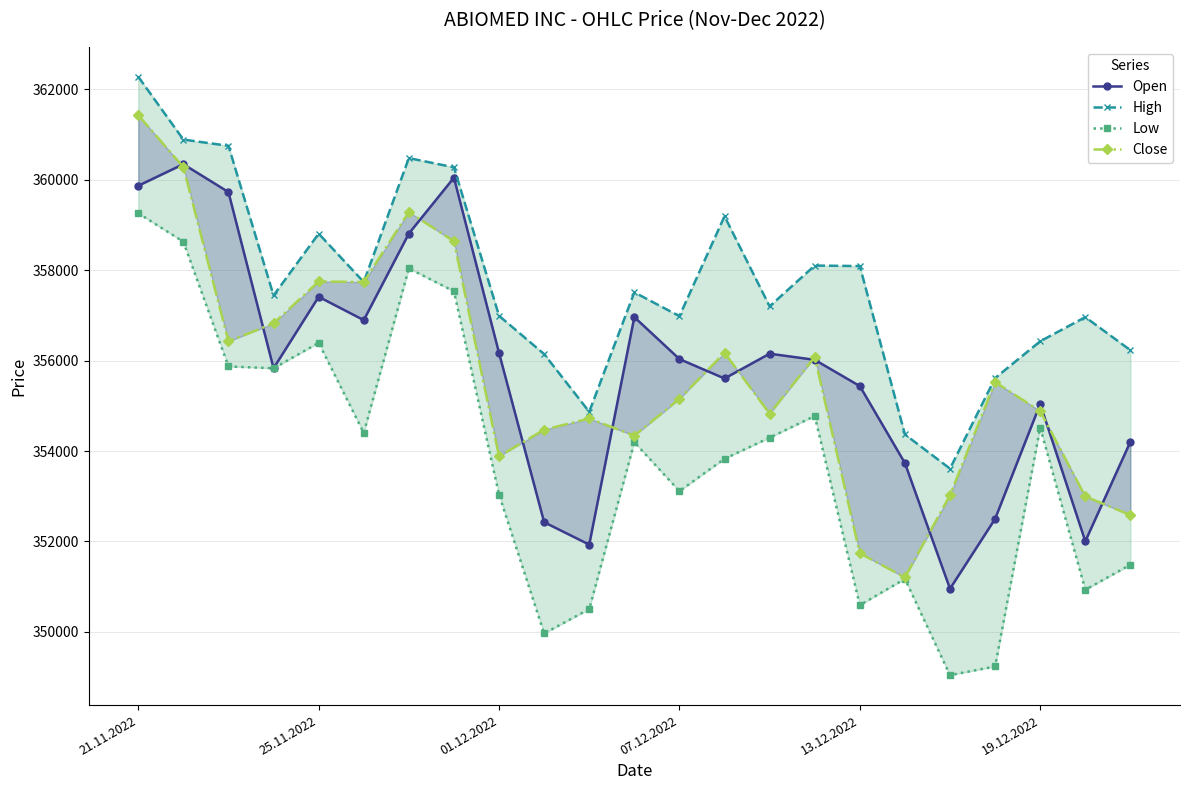

What are all the series names shown in the legend?

Open, High, Low, Close